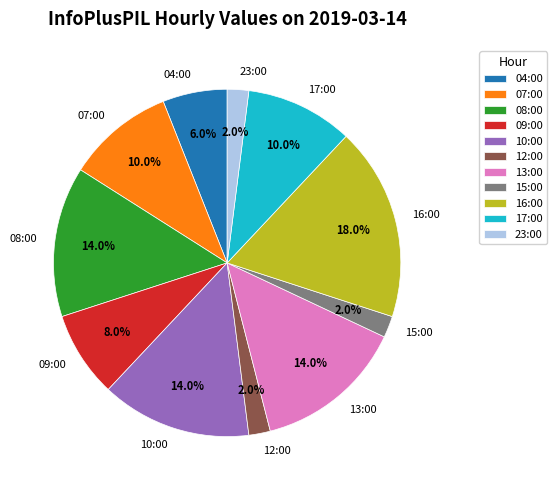

Is there a majority slice in this chart?

No